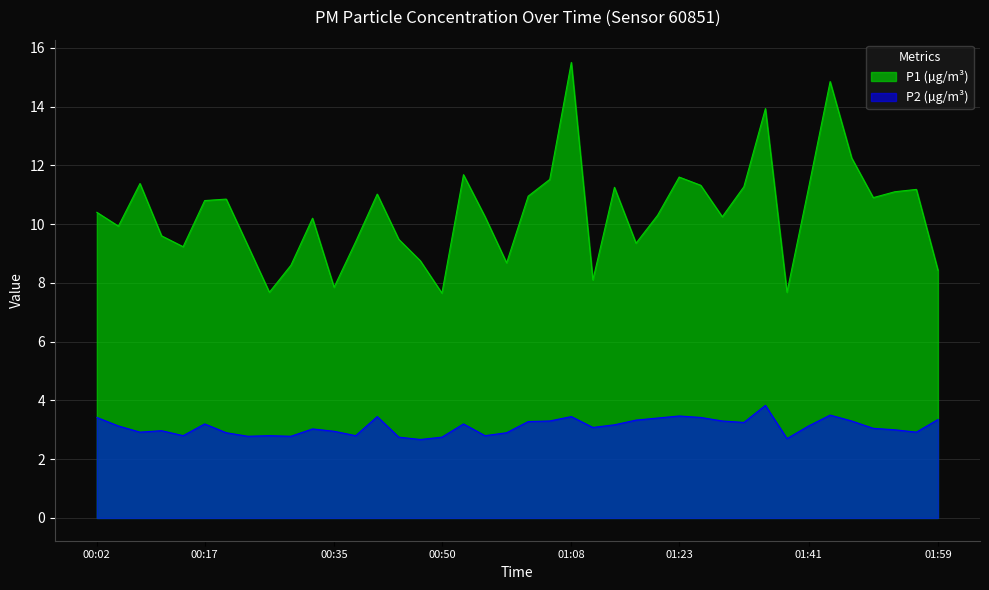

List the labels in order of P2 value, smallest first.

00:47, 01:38, 00:44, 00:50, 00:23, 00:29, 00:14, 00:26, 00:38, 00:56, 00:20, 00:59, 00:08, 01:56, 00:35, 00:11, 01:53, 00:32, 01:50, 01:11, 00:05, 01:41, 01:14, 00:17, 00:53, 01:32, 01:02, 01:05, 01:29, 01:47, 01:17, 01:59, 01:20, 00:02, 01:26, 00:41, 01:08, 01:23, 01:44, 01:35